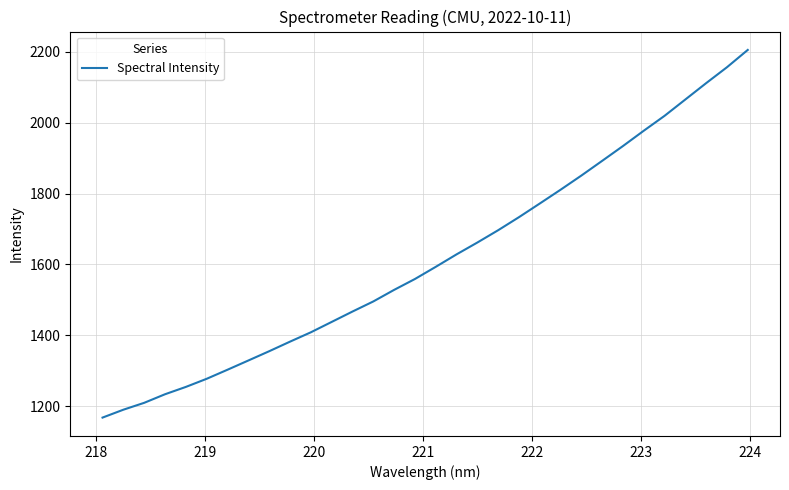

What is the minimum value shown in the chart?

1168.0